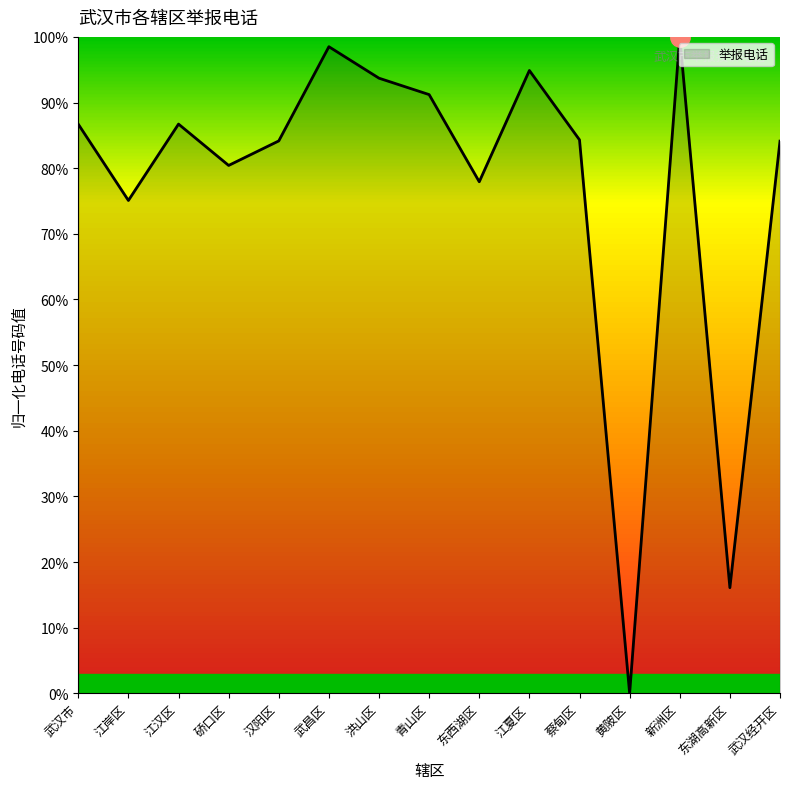

Does the chart display data point markers on the line(s)?

No